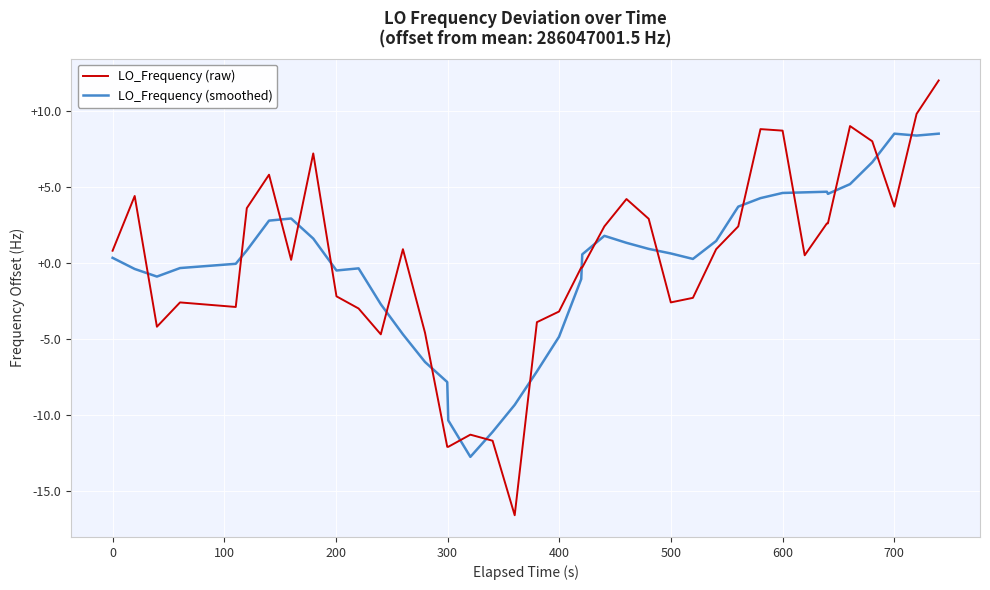

What is the greatest value displayed?

12.0